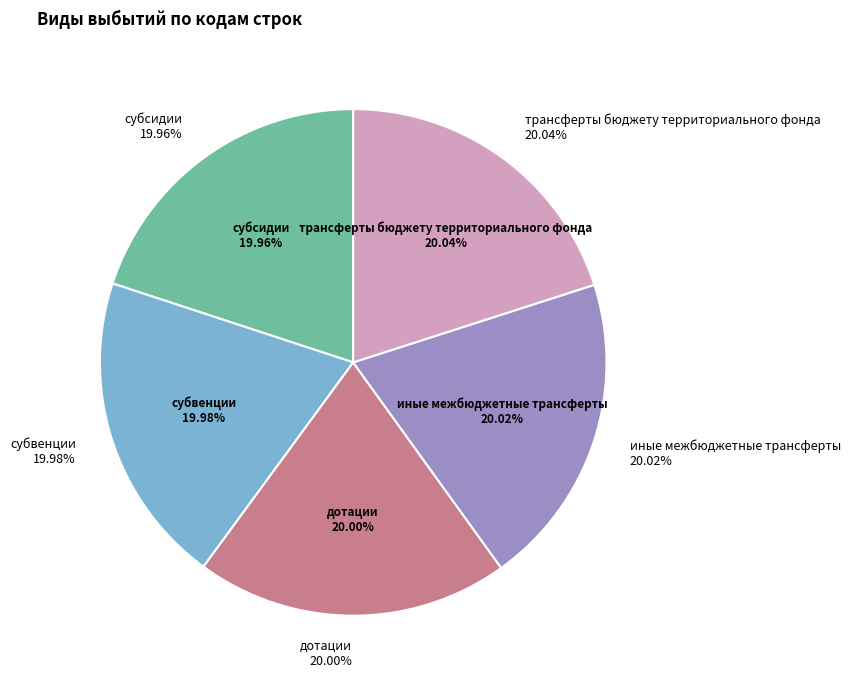

Does дотации account for over 50% of the chart?

No